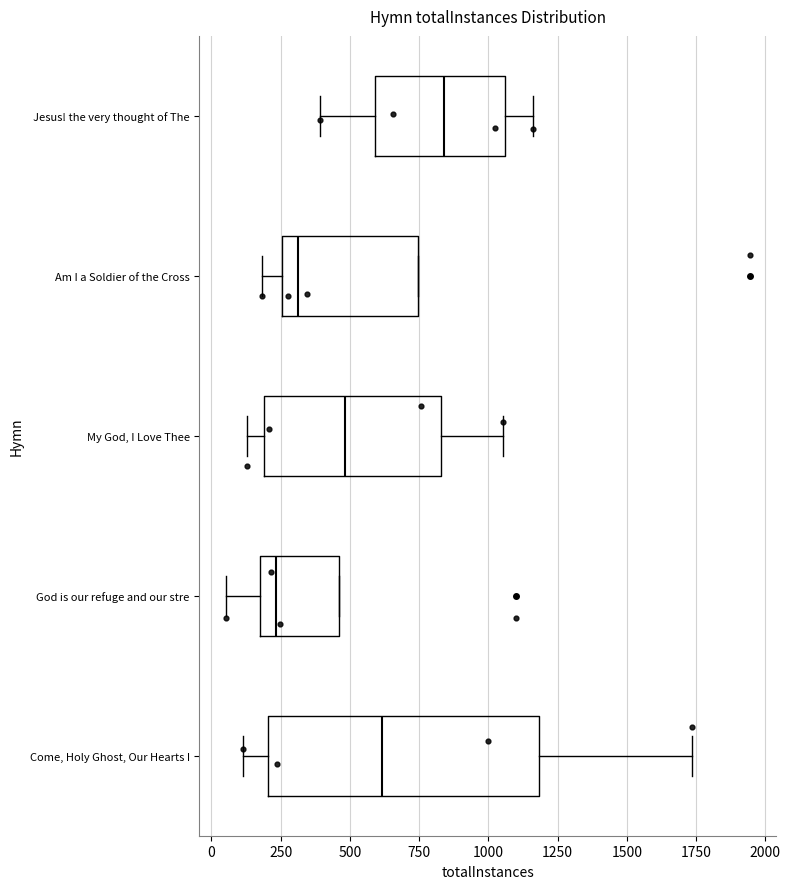

Reading bottom to top, read every box against the x-axis: the position of its median line, the range the box covers, and the ends of its whiskers. The values are not printed on the chart, so give them approximately, as read against the axis.

Come, Holy Ghost, Our Hearts I: median 600, box 200 to 1200, whiskers 100 to 1750
God is our refuge and our stre: median 250, box 150 to 450, whiskers 50 to 450
My God, I Love Thee: median 500, box 200 to 850, whiskers 150 to 1050
Am I a Soldier of the Cross: median 300, box 250 to 750, whiskers 200 to 750
Jesus! the very thought of The: median 850, box 600 to 1050, whiskers 400 to 1150